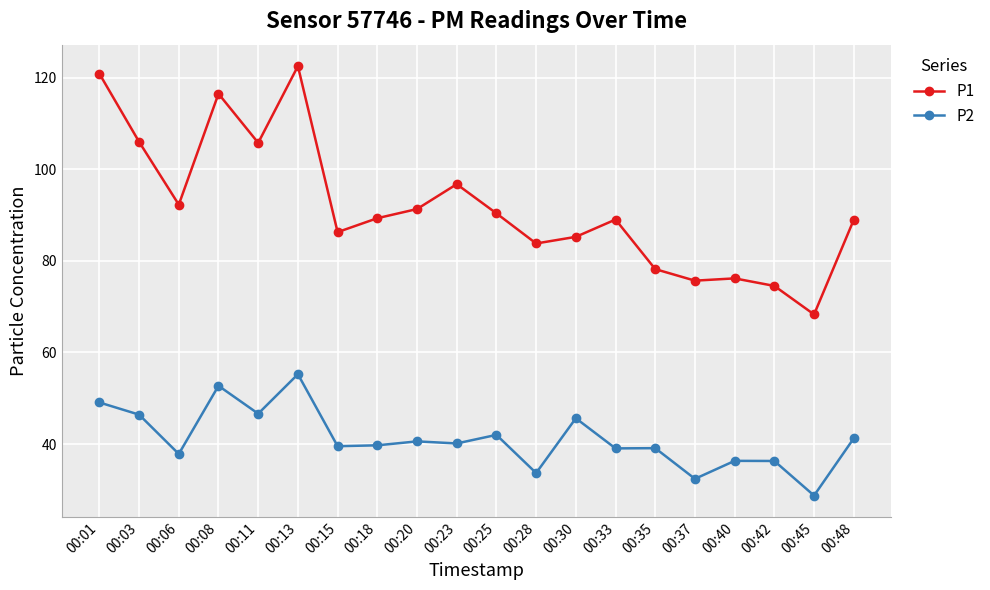

At which label does P2 first exceed 40?

00:01